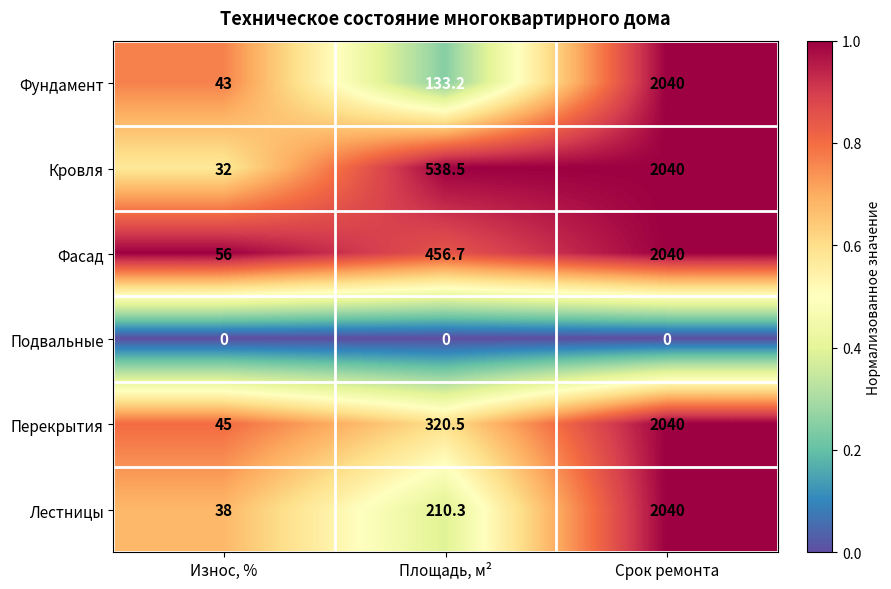

The value of Перекрытия at Износ, % is 45.0. True or false?

True